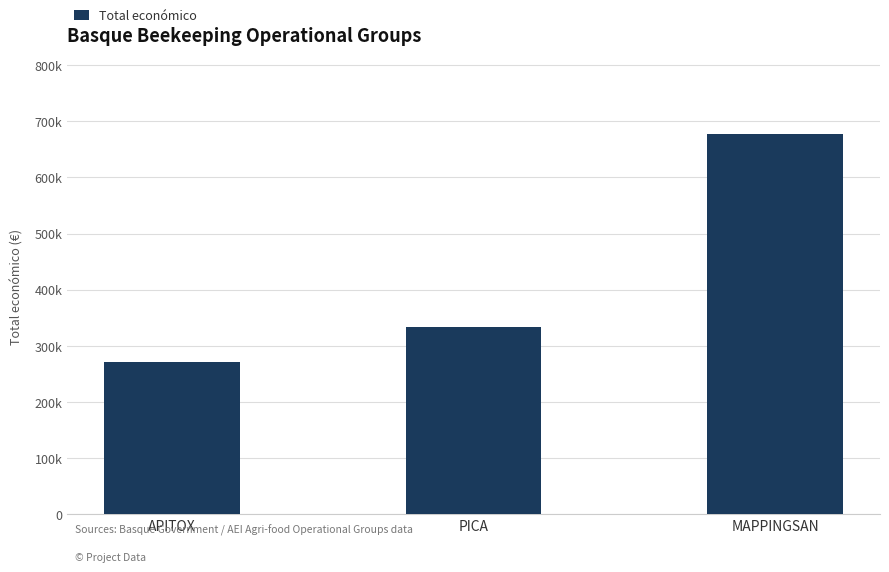

What is the sum of all values?

1281978